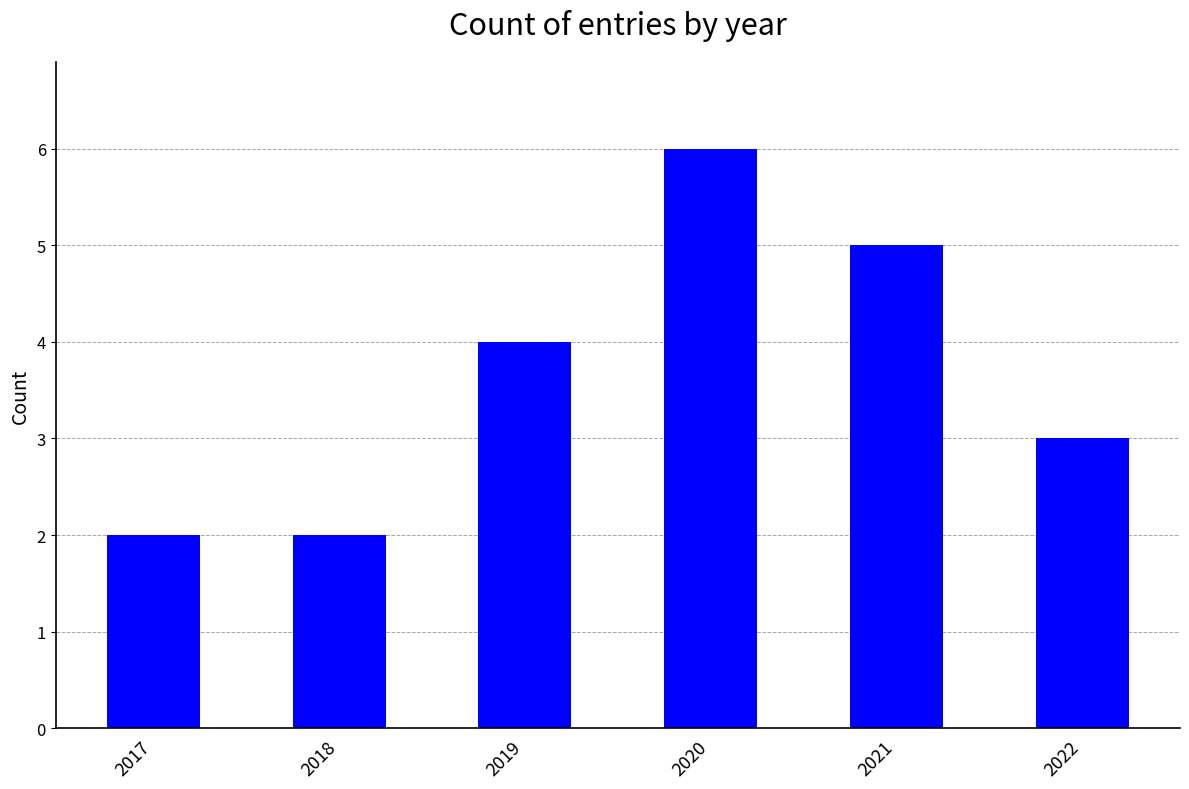

Between 2019 and 2020, which is larger?

2020